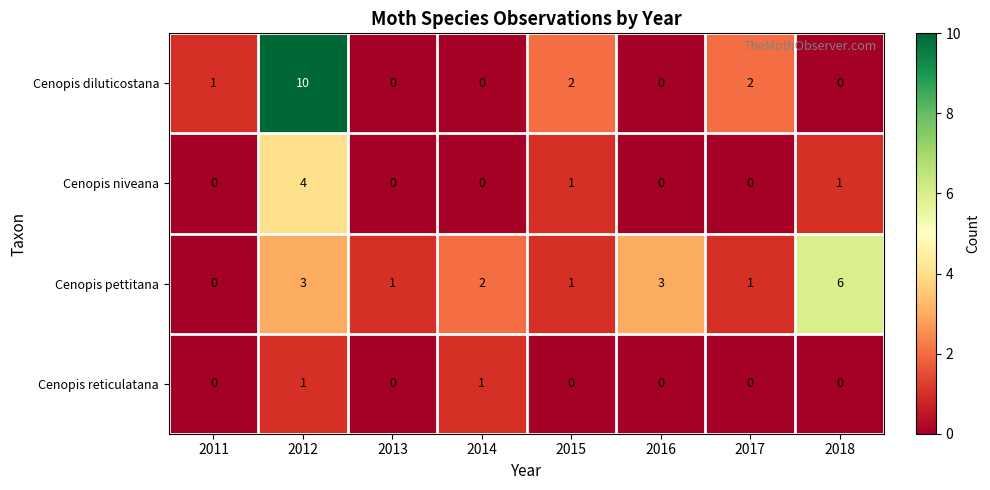

Which label corresponds to the largest value in the chart?

2012